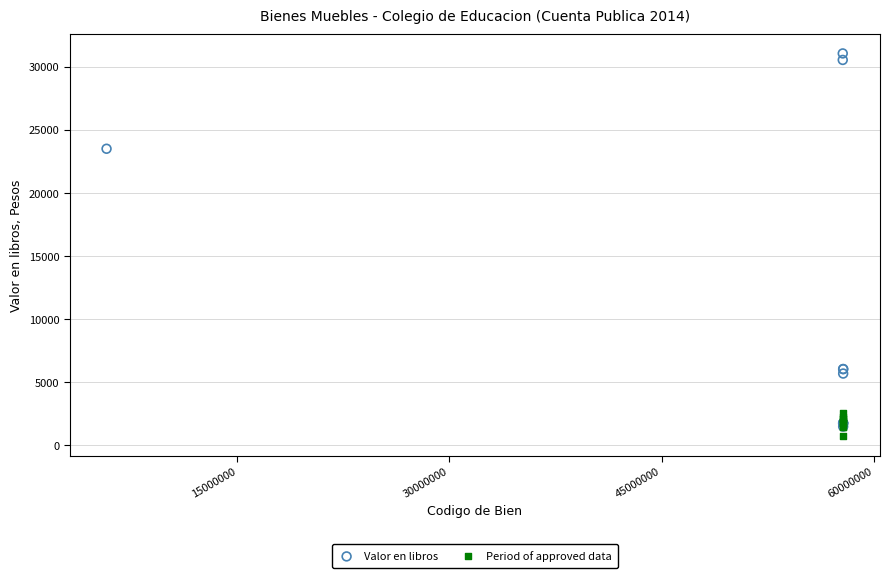

Which series contains the highest Y value?

Valor en libros